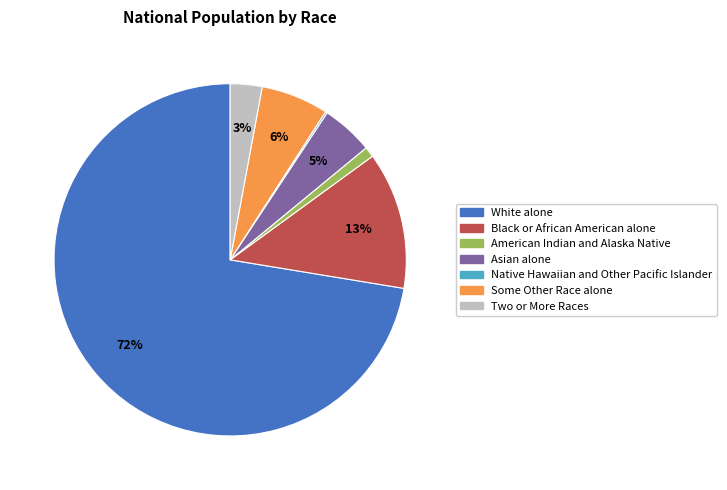

Do Some Other Race alone and American Indian and Alaska Native together represent more than half of the pie?

No